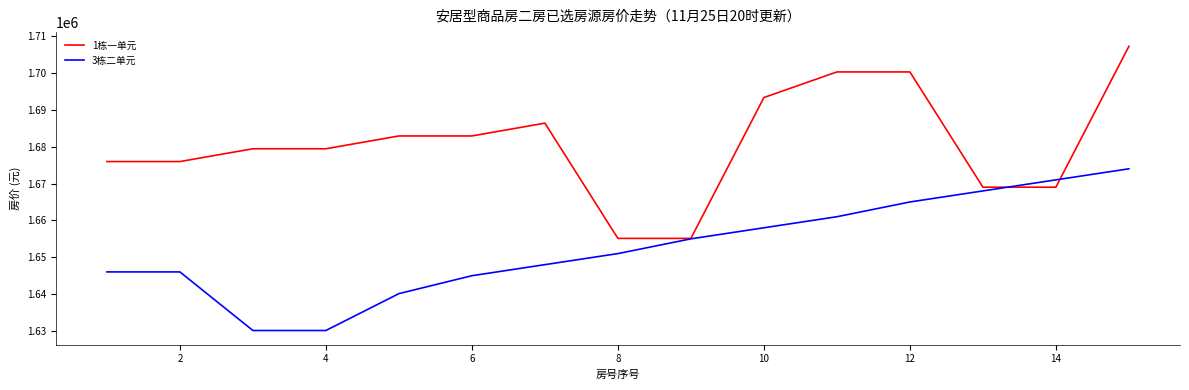

Which series has the largest total across all categories?

1栋一单元